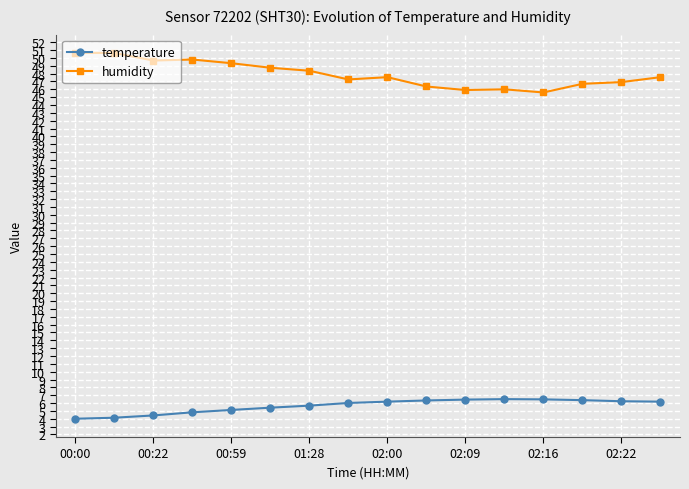

True or false: temperature and humidity intersect in this chart.

False